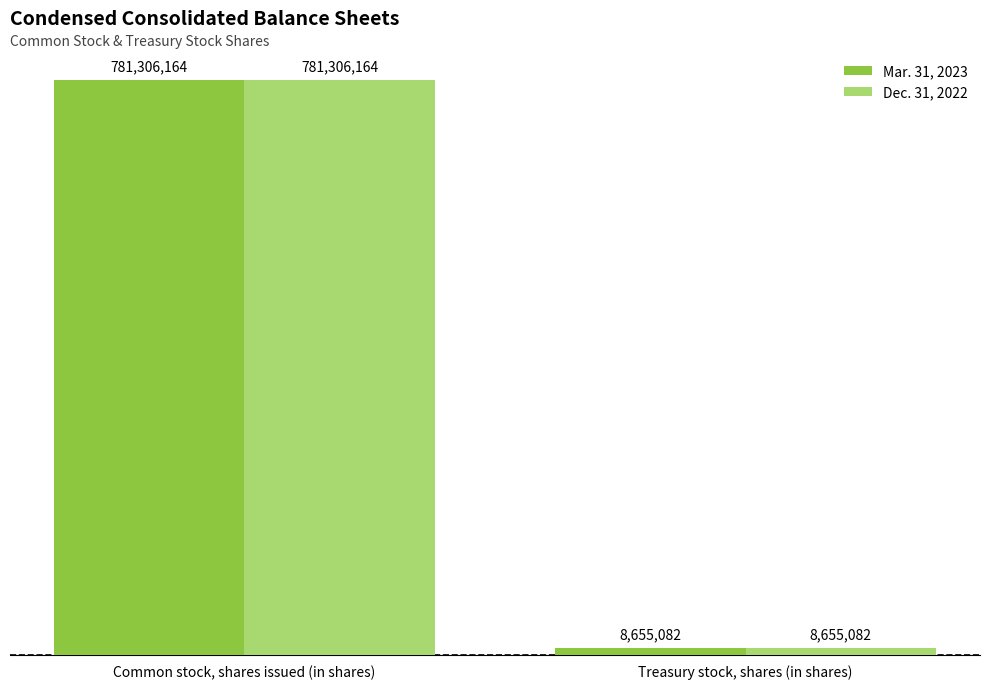

Reading left to right, what are all the values shown in this chart?

Mar. 31, 2023: Common stock, shares issued (in shares)=781306164	Treasury stock, shares (in shares)=8655082
Dec. 31, 2022: Common stock, shares issued (in shares)=781306164	Treasury stock, shares (in shares)=8655082